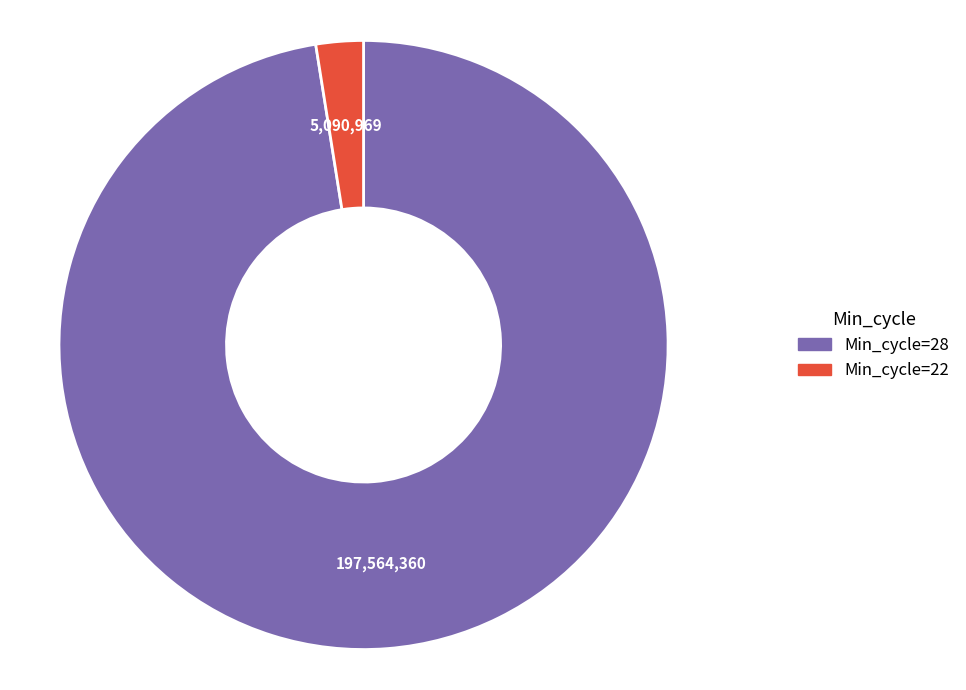

Is there any slice that represents more than half of the pie?

Yes